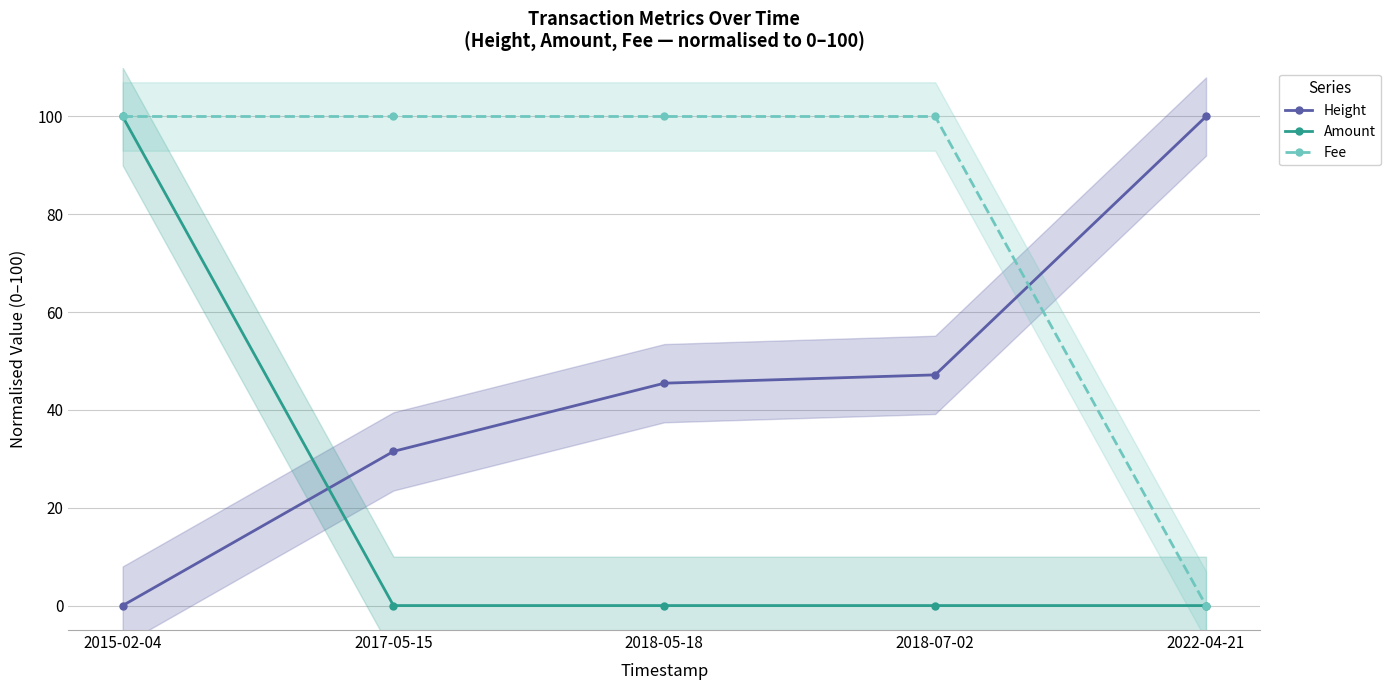

At which category is the sum across all series the highest?

2015-02-04